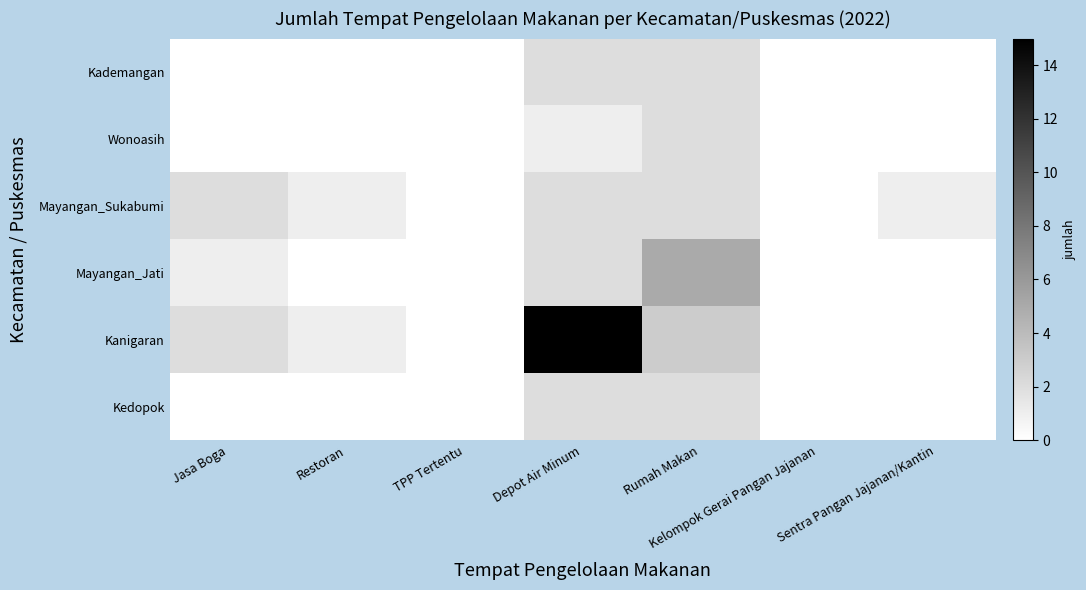

Rank the series at TPP Tertentu from highest to lowest value.

Kademangan, Wonoasih, Mayangan_Sukabumi, Mayangan_Jati, Kanigaran, Kedopok